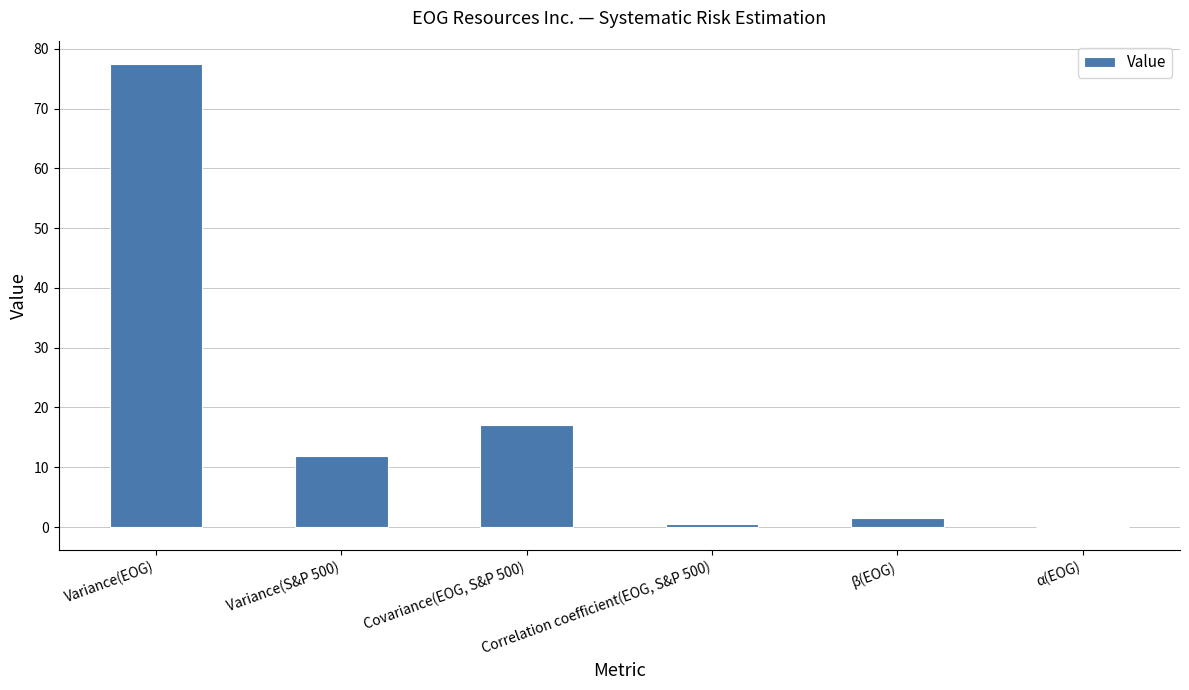

True or false: the data shows 0.6 at Correlation coefficient(EOG, S&P 500).

True